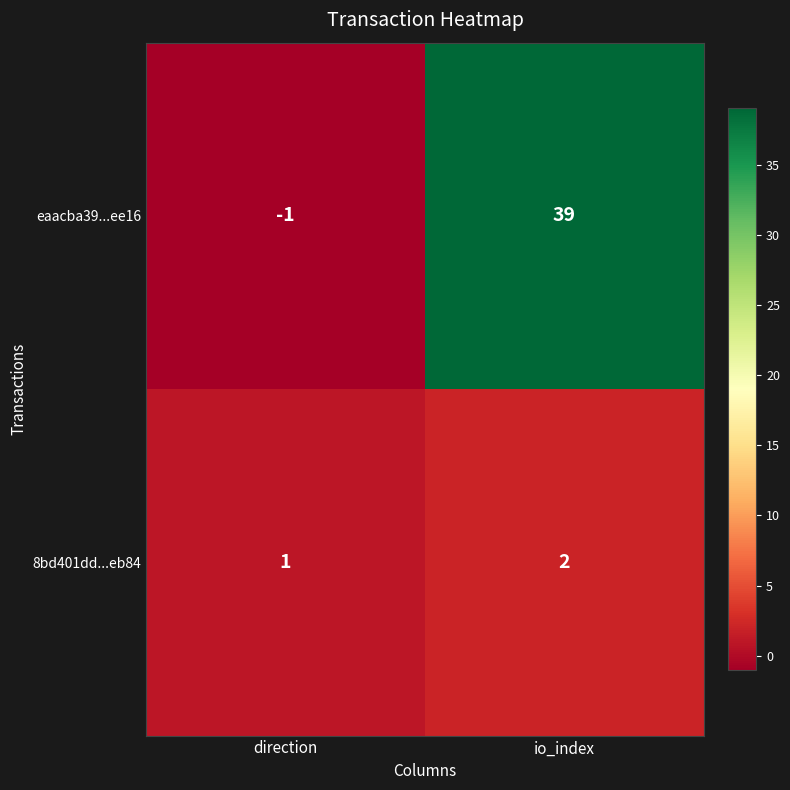

At io_index, list the series in order from largest to smallest.

eaacba39...ee16, 8bd401dd...eb84